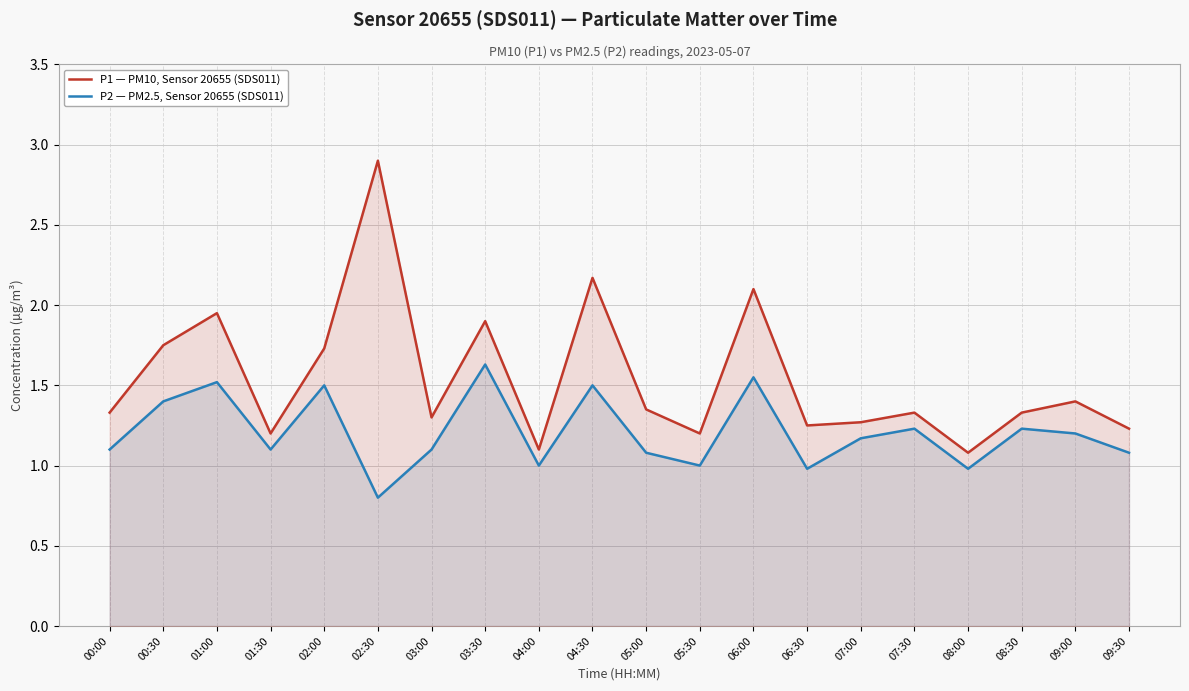

What is the highest value of the P2 — PM2.5, Sensor 20655 (SDS011) series?

1.6